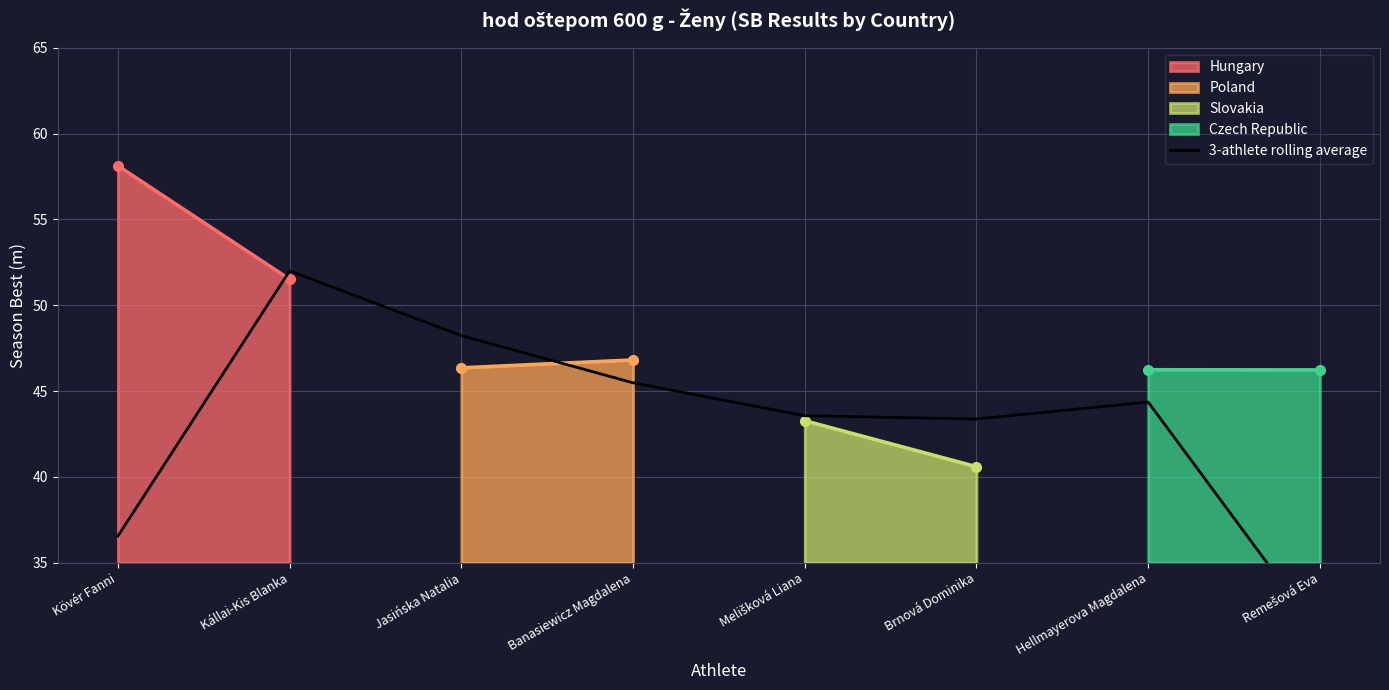

Reading left to right, transcribe all the data shown in this chart.

36.5	52.0	48.2	45.5	43.6	43.4	44.4	30.8